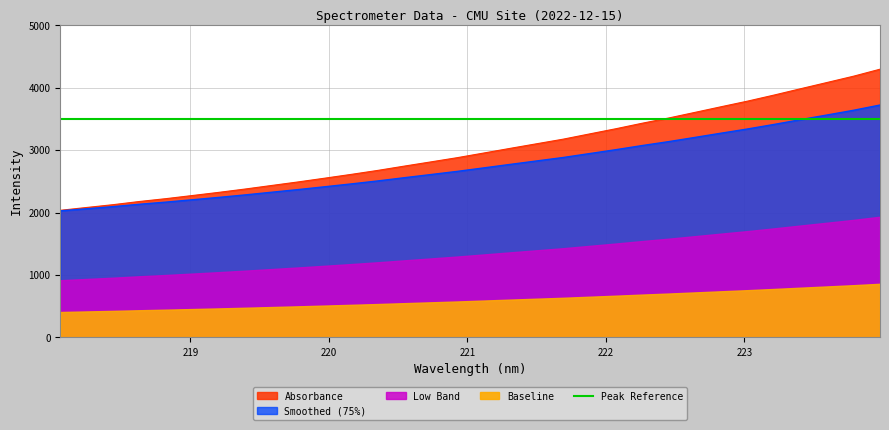

How many data points are less than 2952?

16